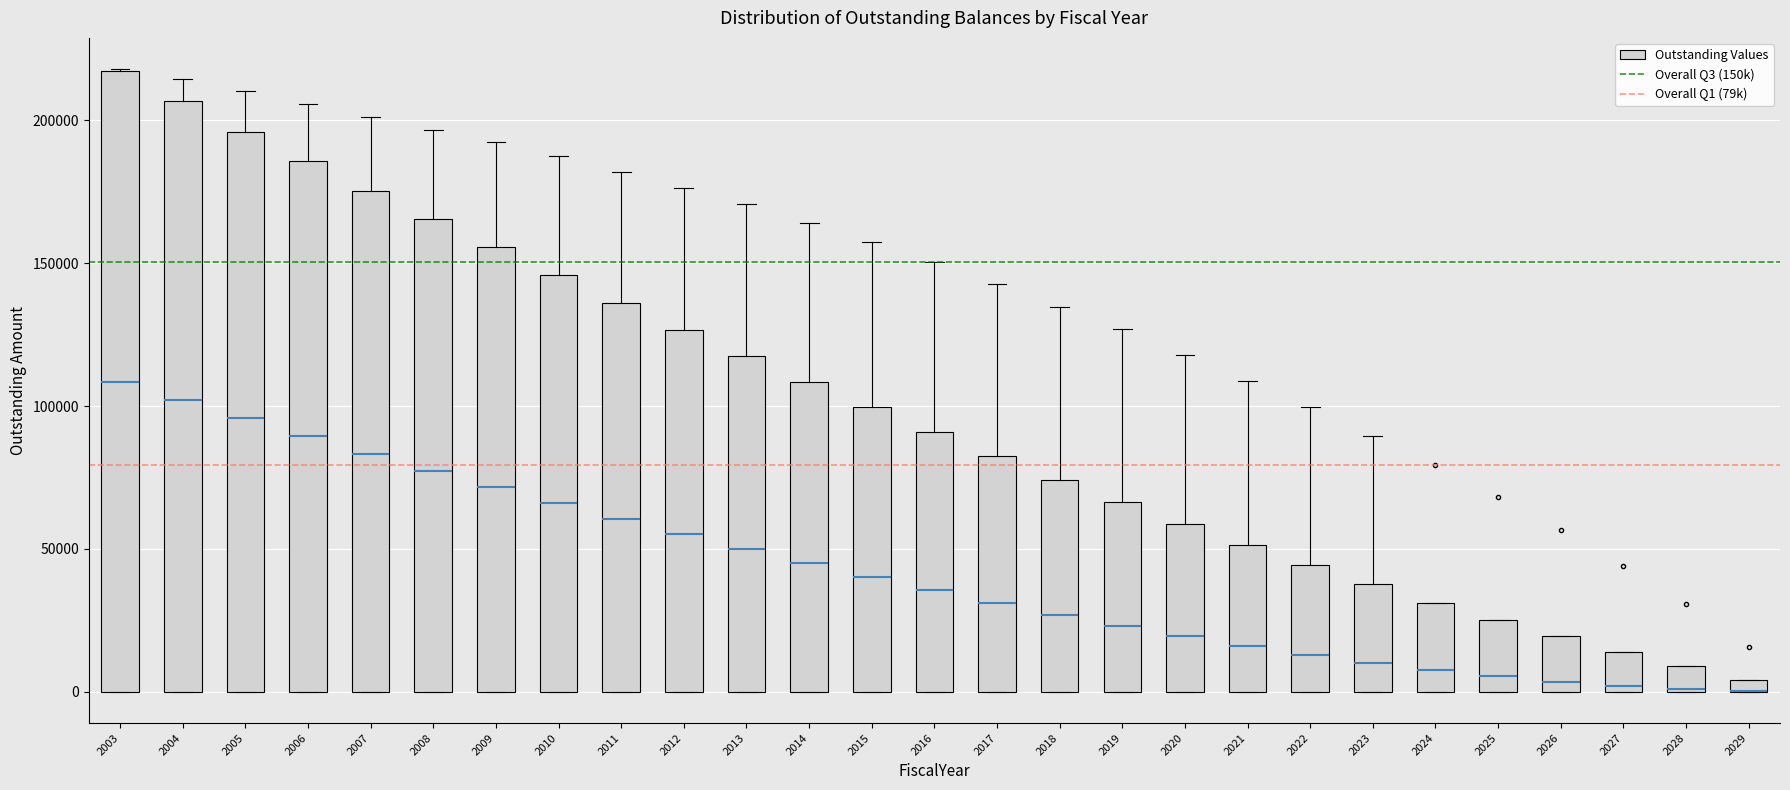

Where does the median line of the box at x = 2009 sit on the y-axis? The values are not printed on the chart, so give them approximately, as read against the axis.

70000